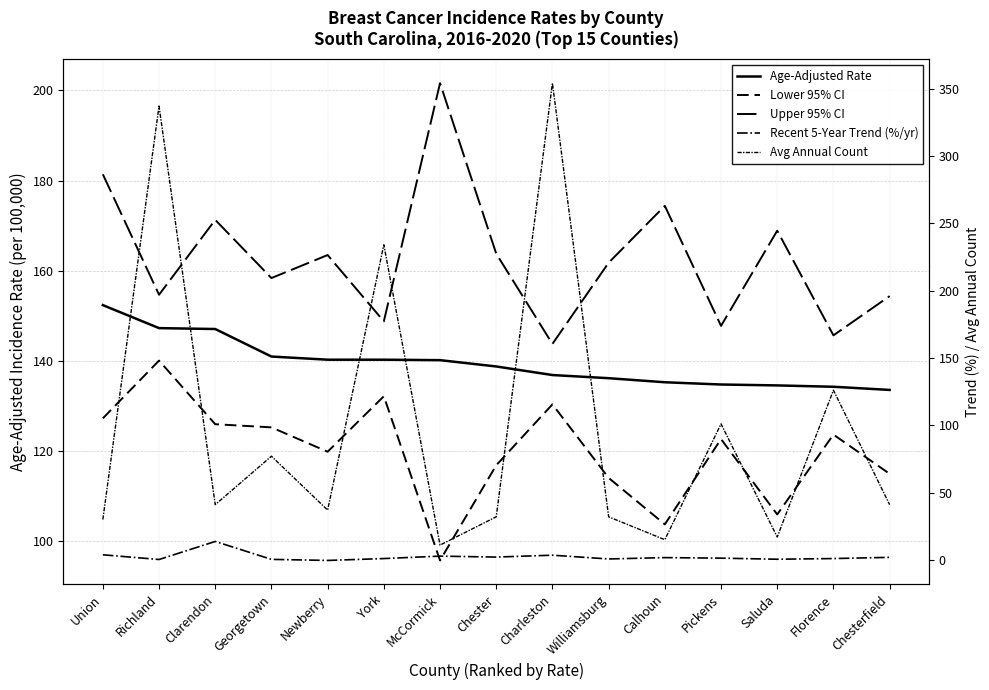

How many data points does each series have?

15